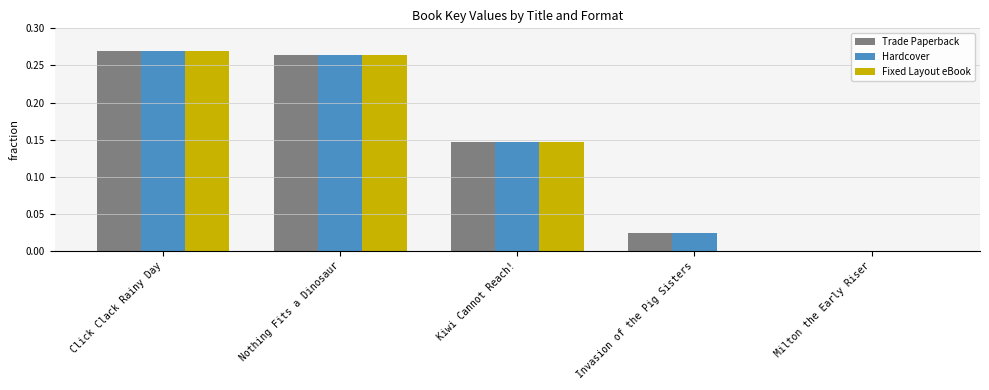

What are all the series names shown in the legend?

Trade Paperback, Hardcover, Fixed Layout eBook